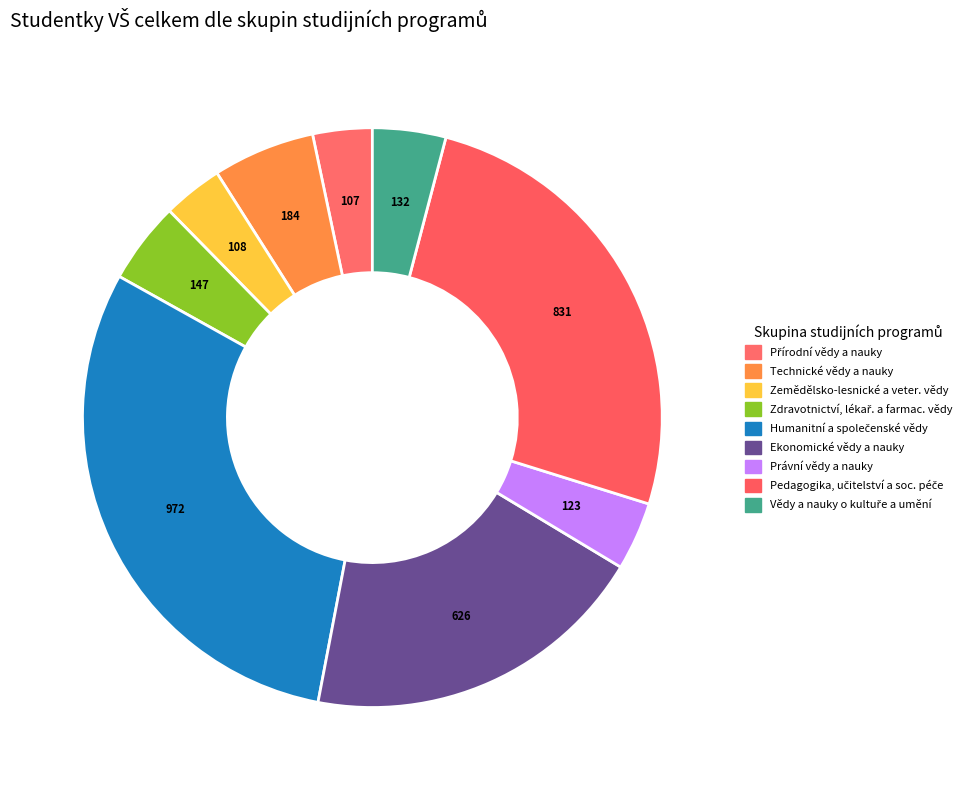

Count the number of slices in the pie.

9